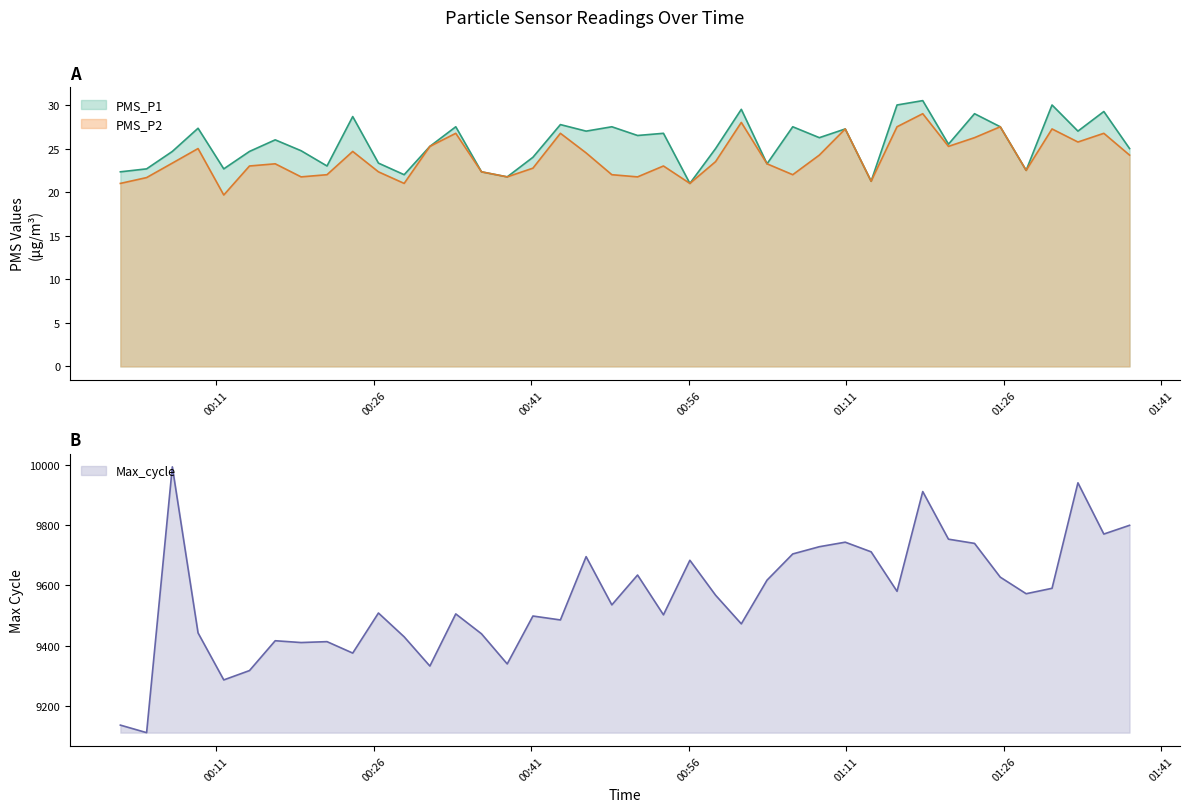

What is the maximum value for PMS_P1?

30.5